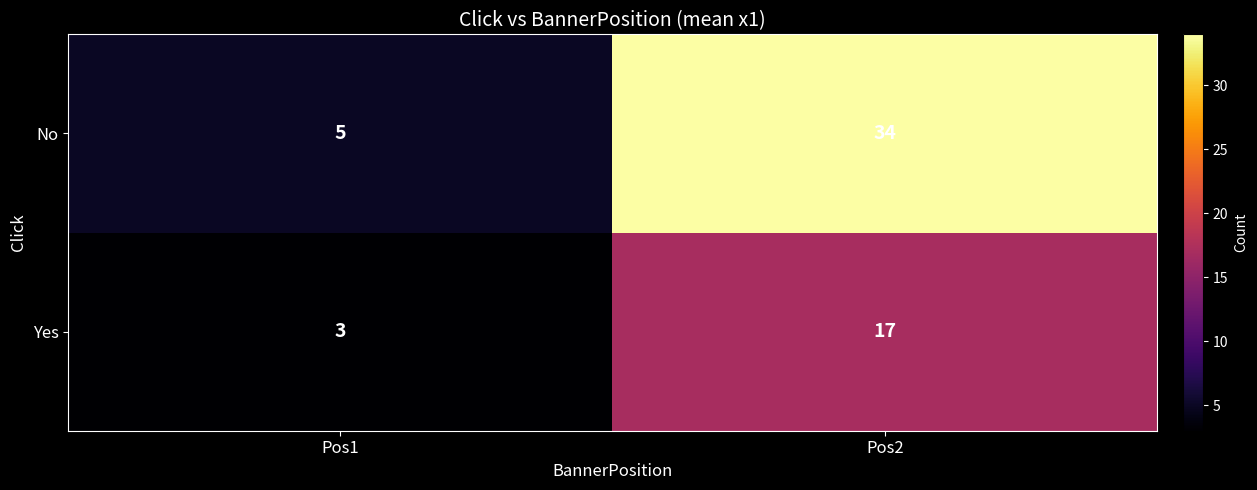

At Pos1, list the series in order from smallest to largest.

Yes, No